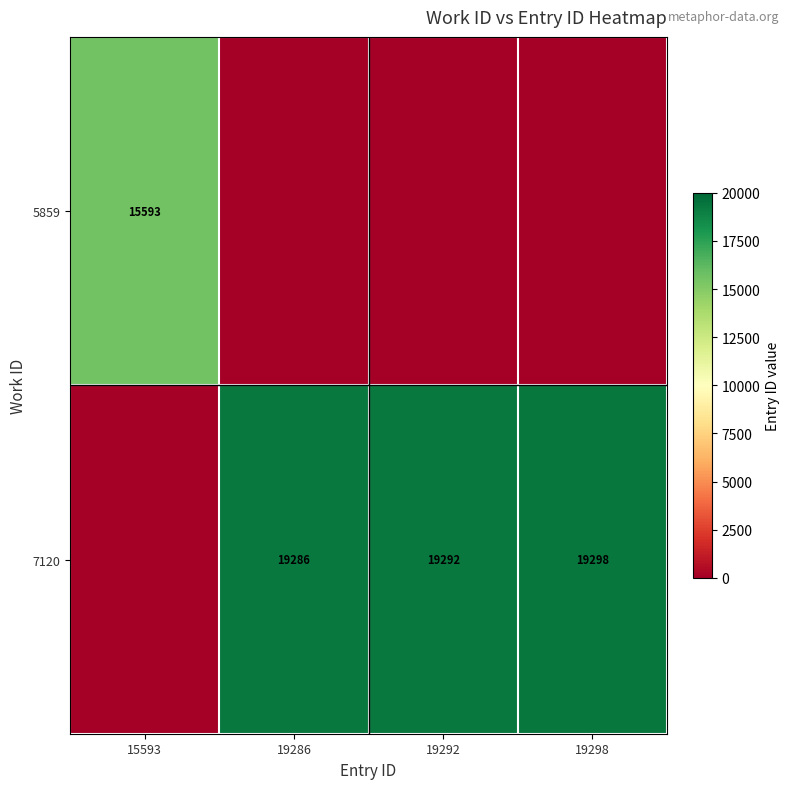

Is it true that 5859 equals 15593 at 15593?

True